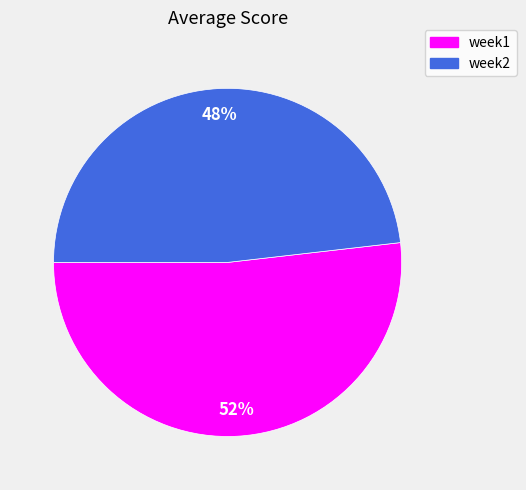

Count the number of slices in the pie.

2